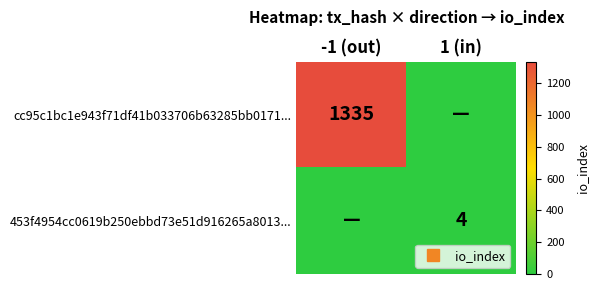

What is the approximate value of cc95c1bc1e943f71df41b033706b63285bb0171... at -1 (out), to the nearest 50?

1350